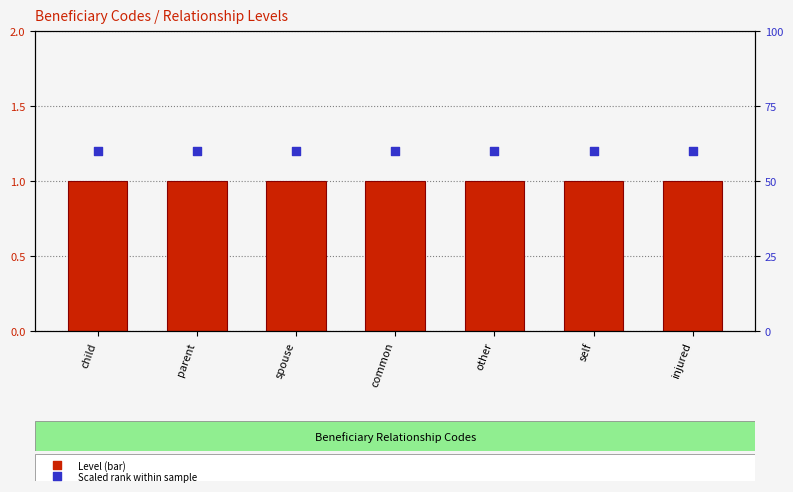

At how many categories does at least one series exceed 26?

7